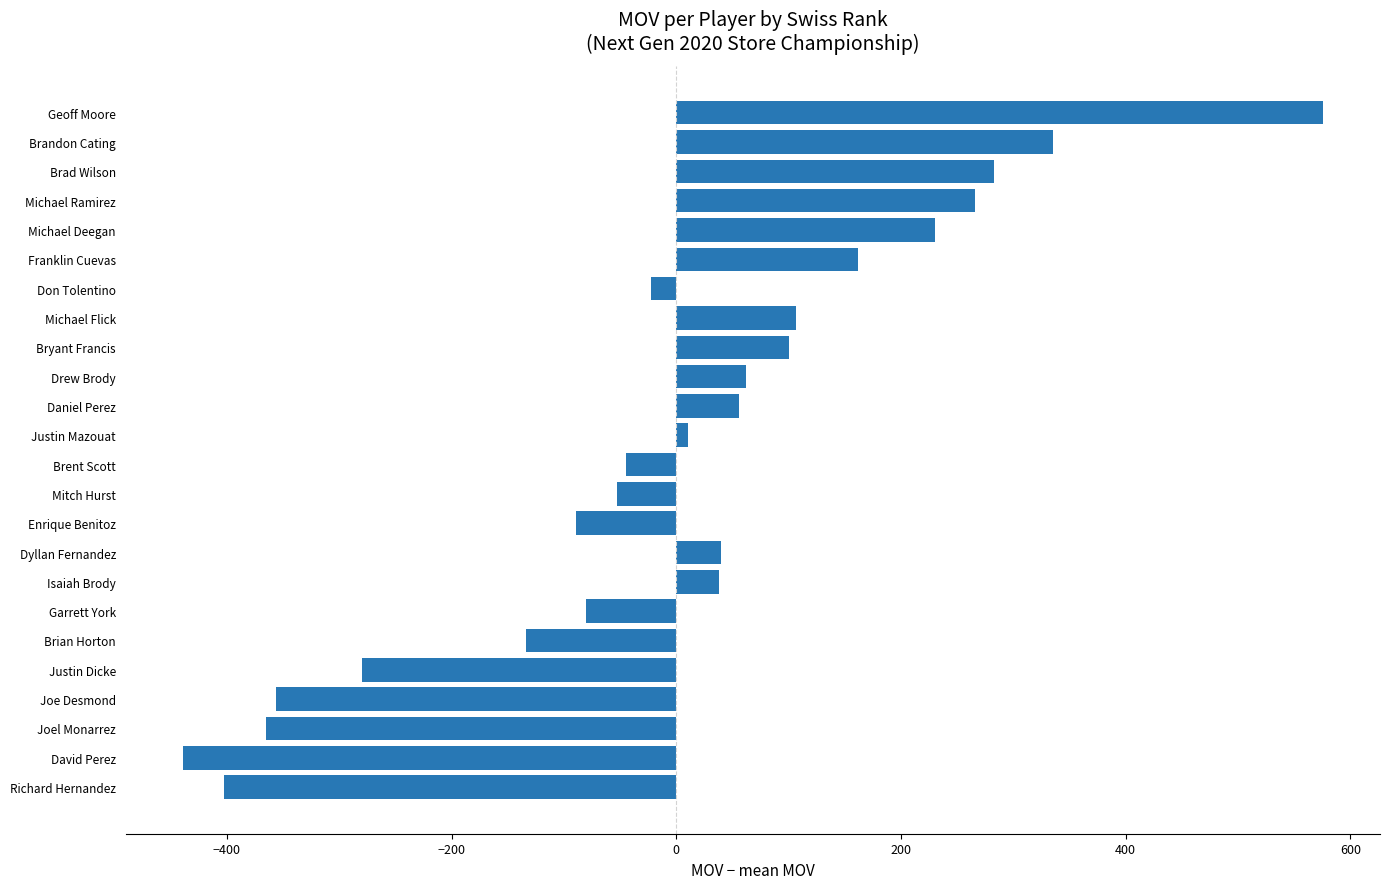

Which label corresponds to the smallest value in the chart?

David Perez